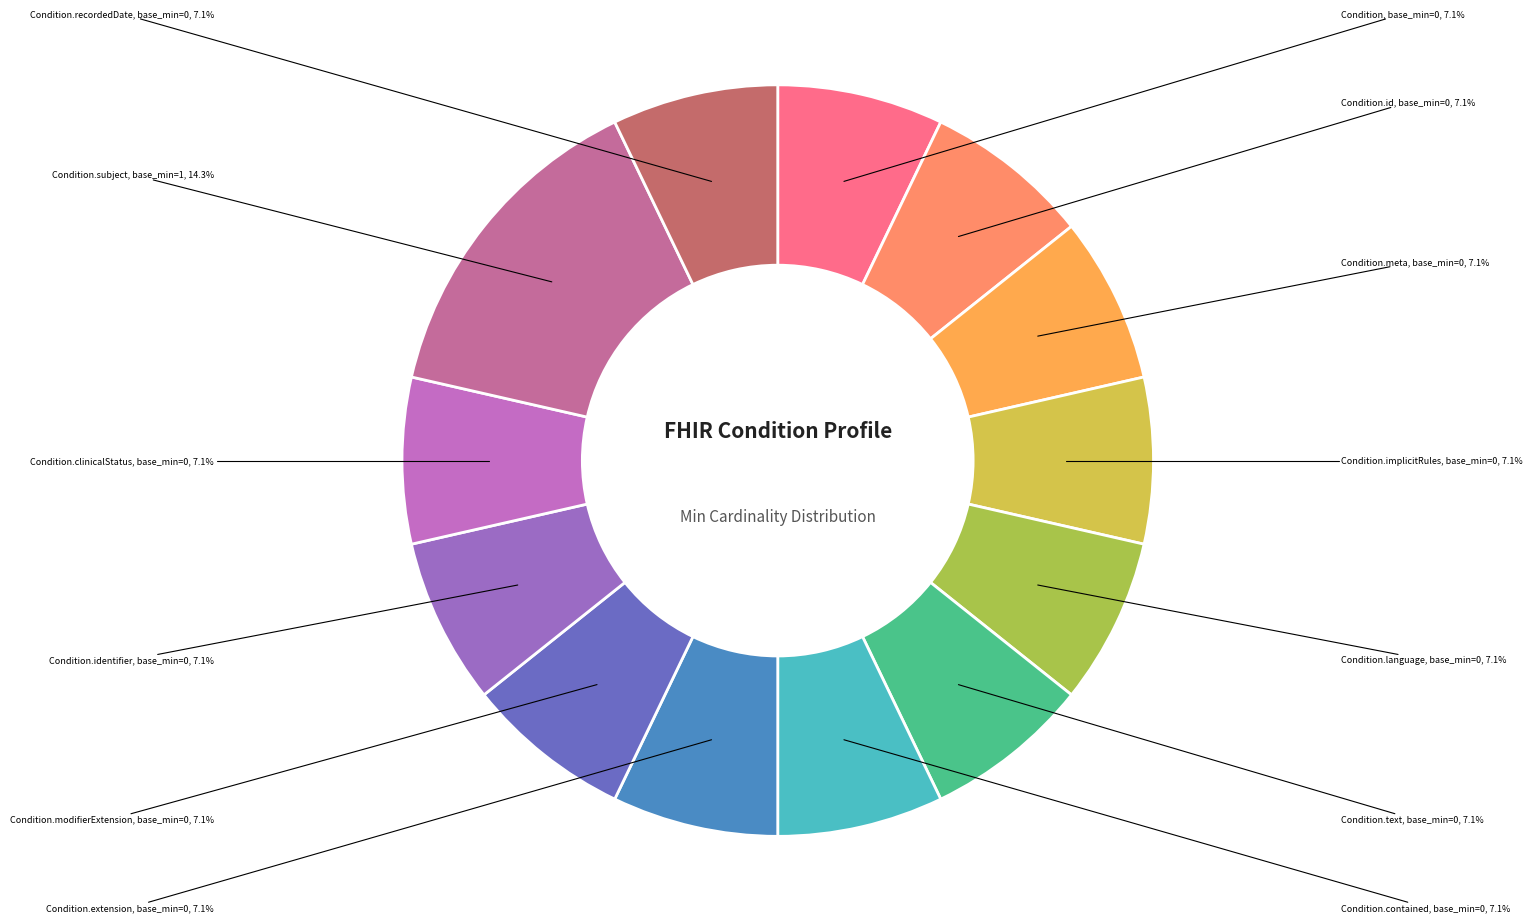

Is there any slice that represents more than half of the pie?

No